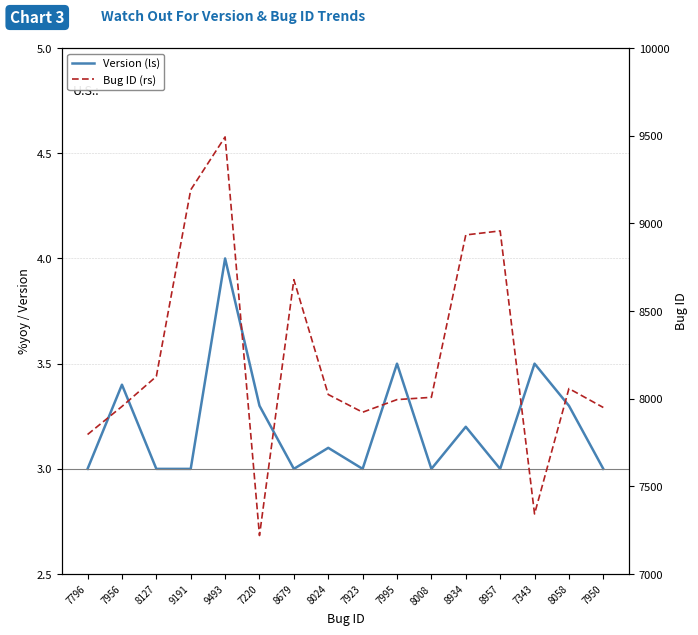

The Version (ls) series shows 7.0 at 9493. True or false?

False